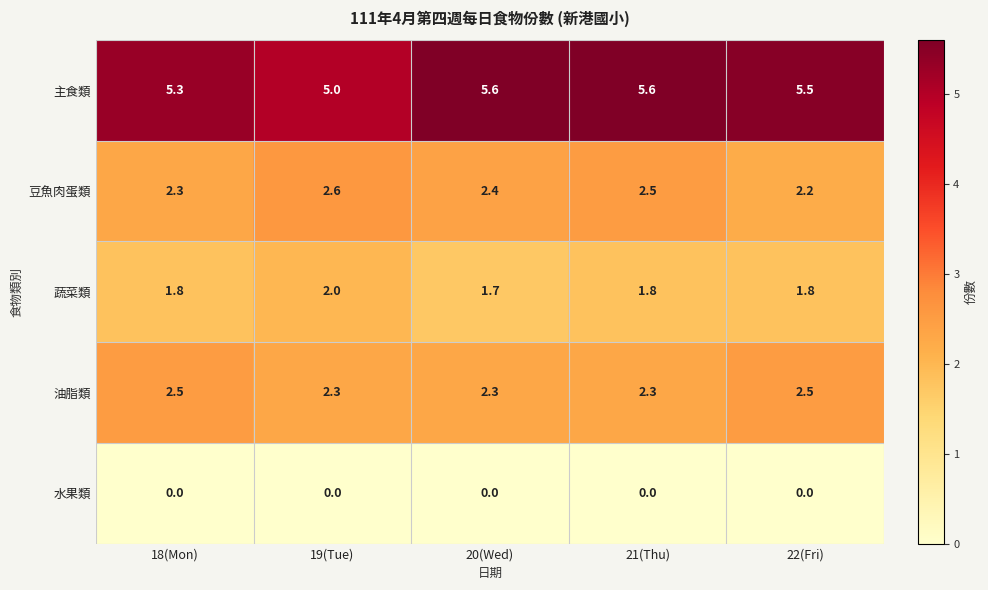

What is the lowest value of the 豆魚肉蛋類 series?

2.2